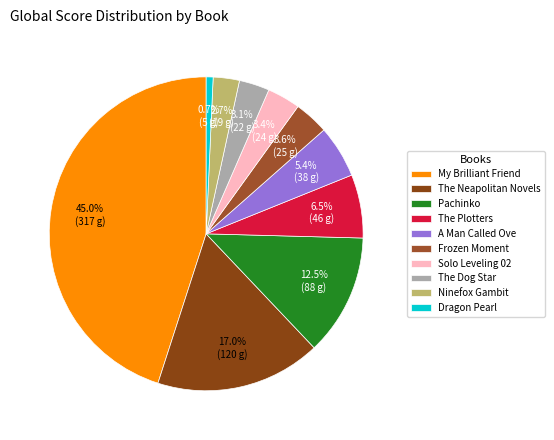

Is there any slice that represents more than half of the pie?

No